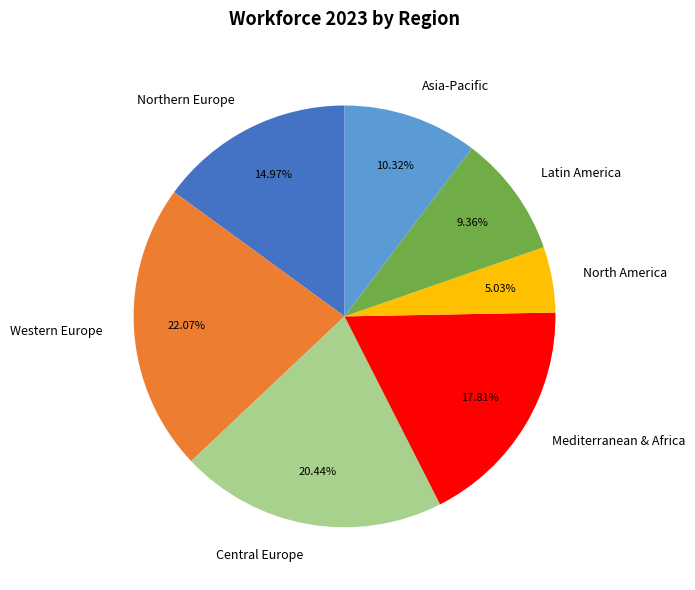

To the nearest percent, what percentage of the pie is North America?

5%